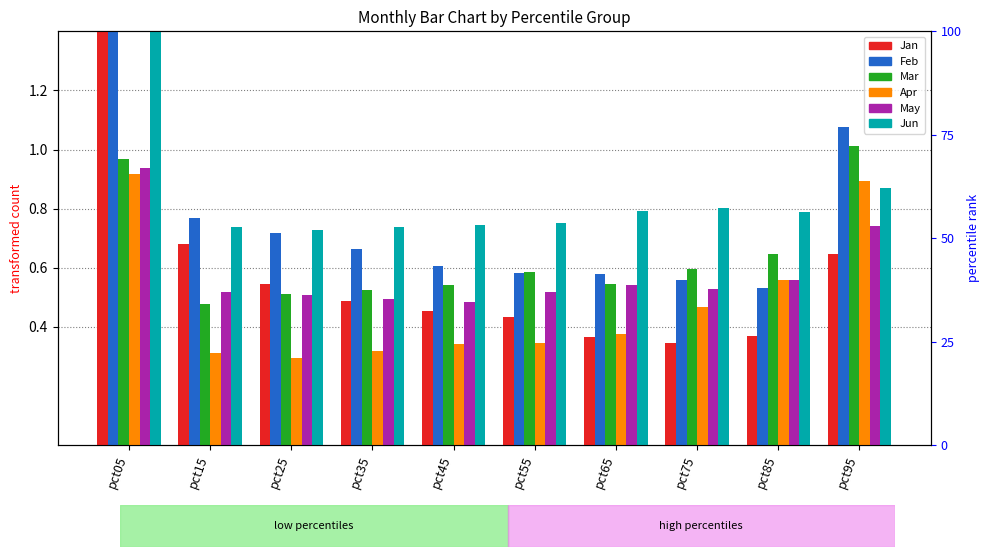

How many bars are there in each group?

6